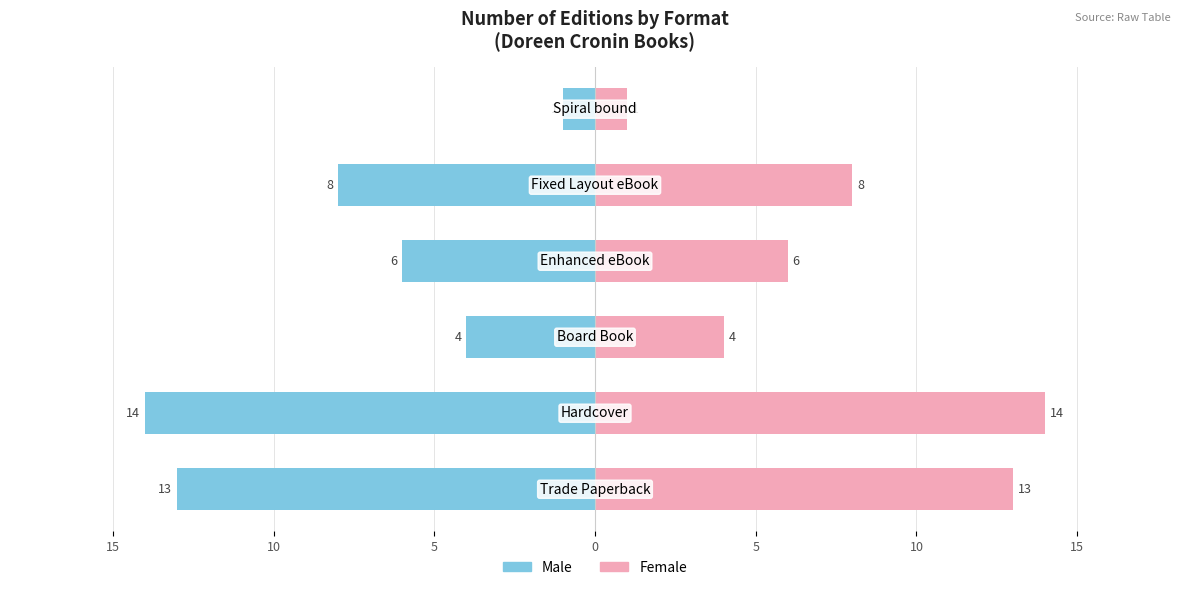

The Male series shows -9 at 0. True or false?

False